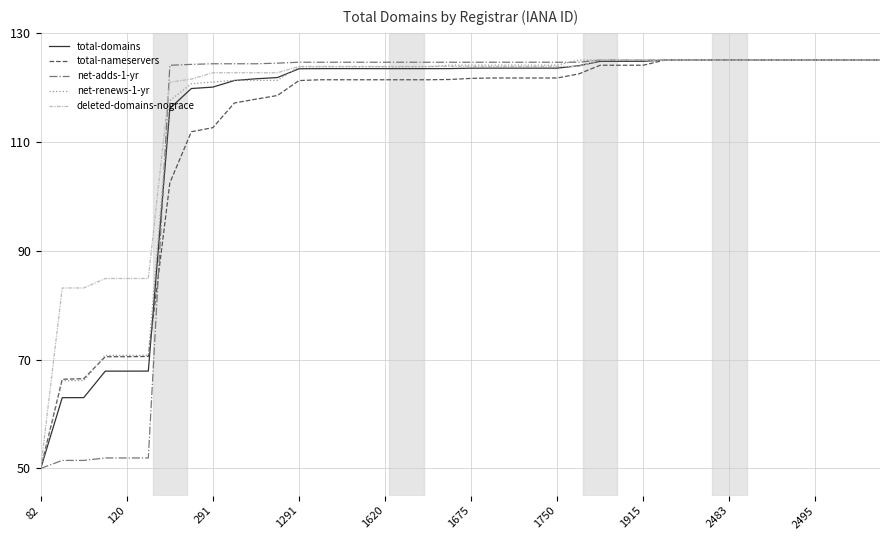

What is the maximum value for total-domains?

125.0